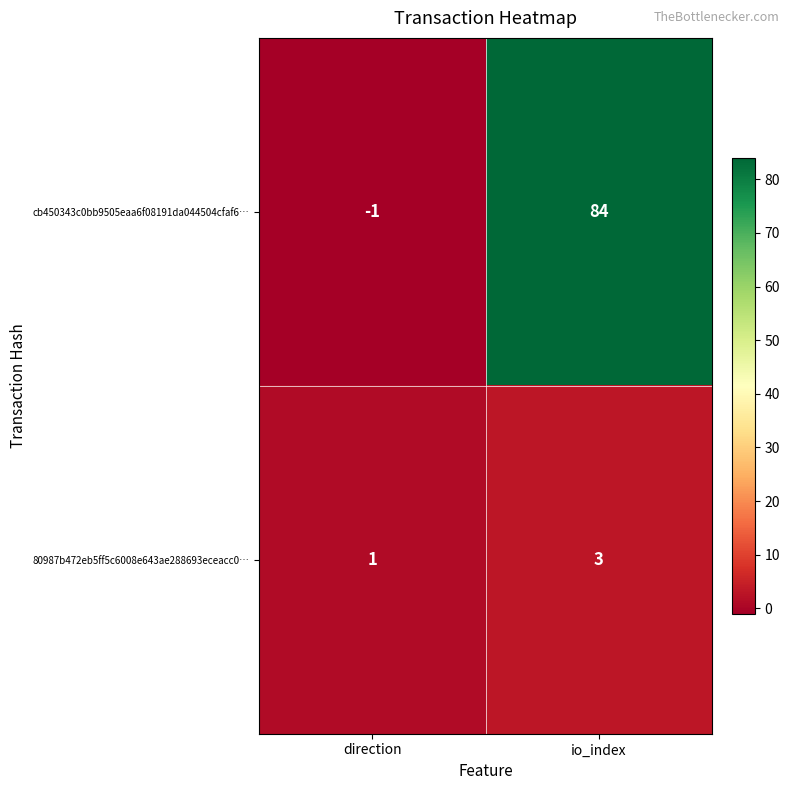

At io_index, list the series in order from largest to smallest.

cb450343c0bb9505eaa6f08191da044504cfaf6…, 80987b472eb5ff5c6008e643ae288693eceacc0…